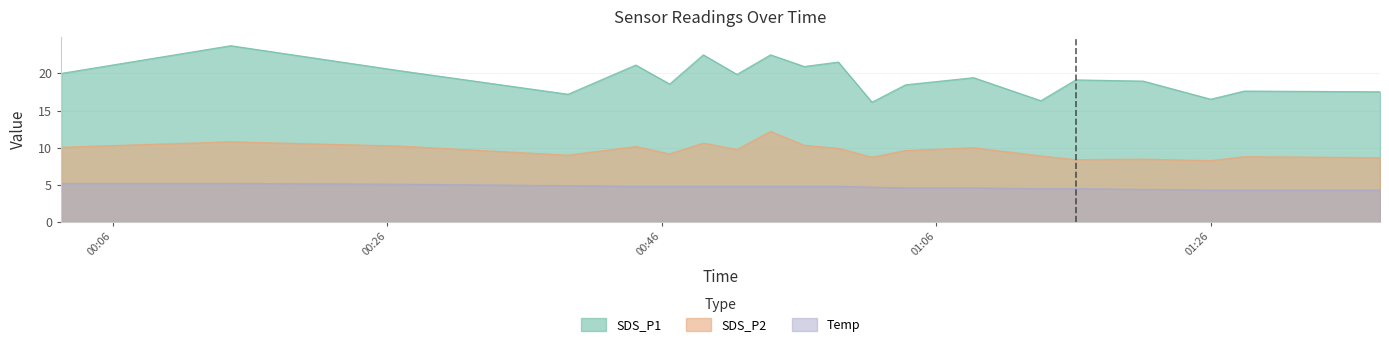

Is it true that Temp equals 5.1 at 2022/02/15 00:26:54?

True